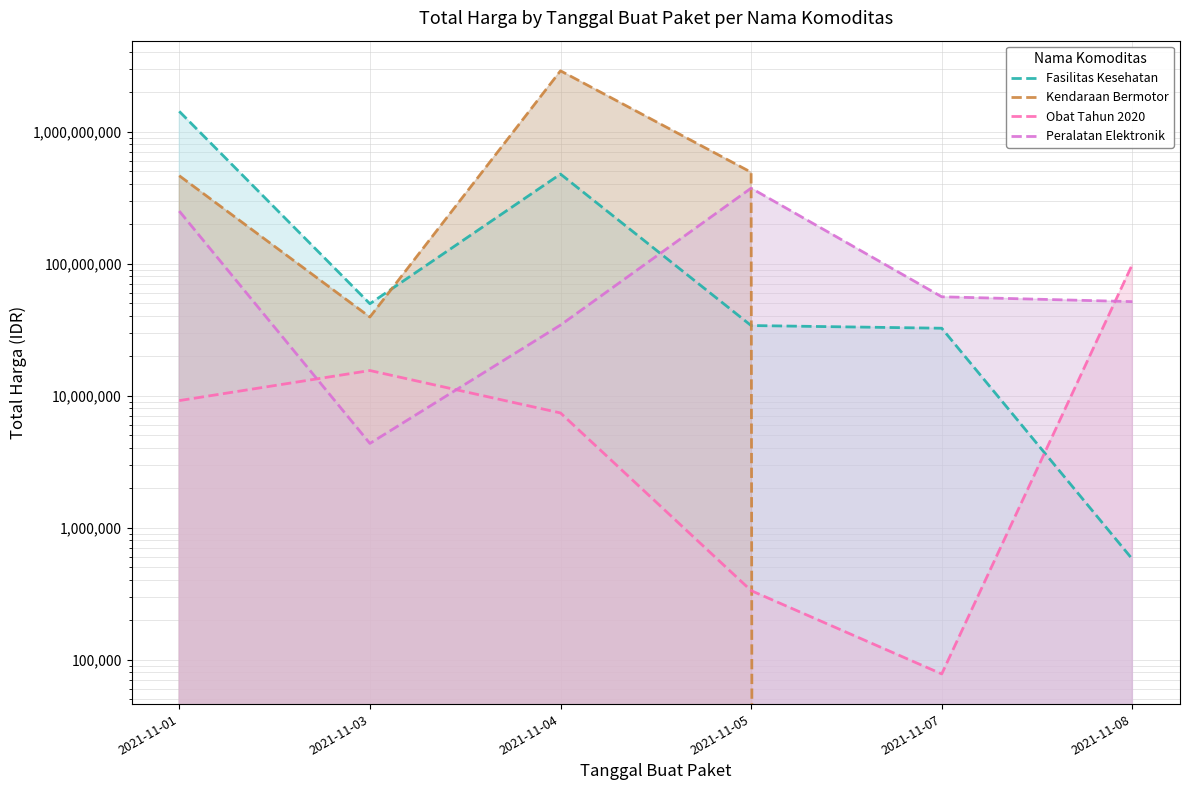

Read the Obat Tahun 2020 value at 2021-11-01, to the nearest 10.

9180000